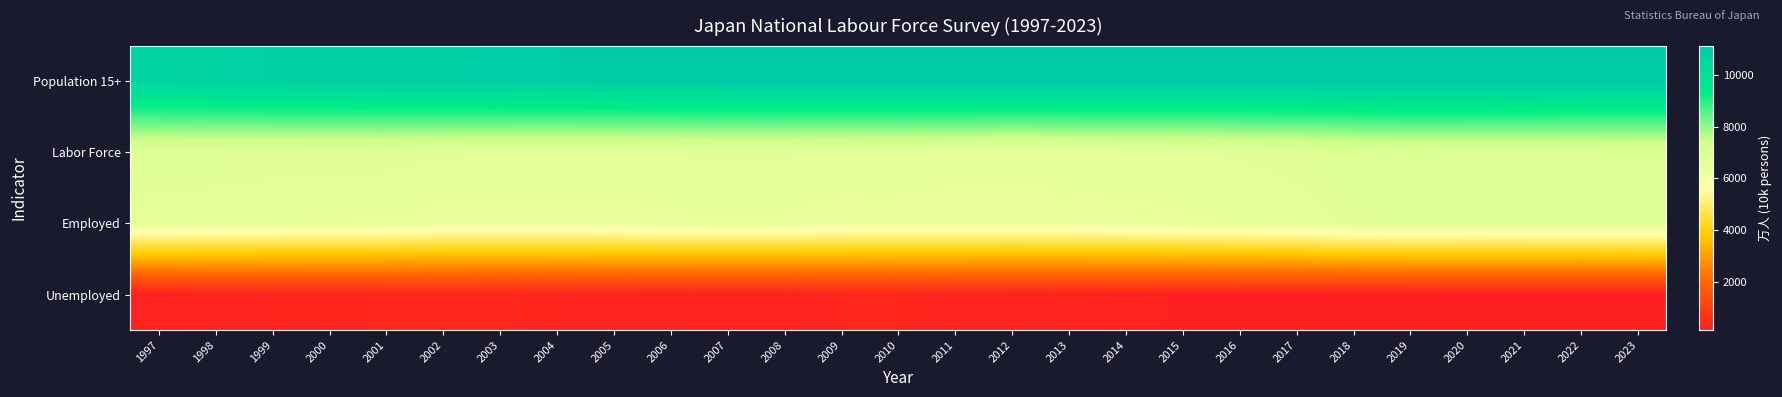

Reading right to left, transcribe all the data shown in this chart.

Population 15+: 2023=11017	2022=11038	2021=11087	2020=11108	2019=11112	2018=11116	2017=11118	2016=11115	2015=11110	2014=11109	2013=11107	2012=11110	2011=11117	2010=11111	2009=11099	2008=11086	2007=11066	2006=11030	2005=11008	2004=10990	2003=10962	2002=10927	2001=10886	2000=10836	1999=10783	1998=10728	1997=10661
Labor Force: 2023=6925	2022=6902	2021=6907	2020=6902	2019=6912	2018=6849	2017=6732	2016=6678	2015=6625	2014=6609	2013=6593	2012=6565	2011=6596	2010=6632	2009=6650	2008=6674	2007=6684	2006=6664	2005=6651	2004=6642	2003=6666	2002=6689	2001=6752	2000=6766	1999=6779	1998=6793	1997=6787
Employed: 2023=6747	2022=6723	2021=6713	2020=6710	2019=6750	2018=6682	2017=6542	2016=6470	2015=6402	2014=6371	2013=6326	2012=6280	2011=6293	2010=6298	2009=6314	2008=6409	2007=6427	2006=6389	2005=6356	2004=6329	2003=6316	2002=6330	2001=6412	2000=6446	1999=6462	1998=6514	1997=6557
Unemployed: 2023=178	2022=179	2021=195	2020=192	2019=162	2018=167	2017=190	2016=208	2015=222	2014=236	2013=265	2012=285	2011=302	2010=334	2009=336	2008=265	2007=257	2006=275	2005=294	2004=313	2003=350	2002=359	2001=340	2000=320	1999=317	1998=279	1997=230